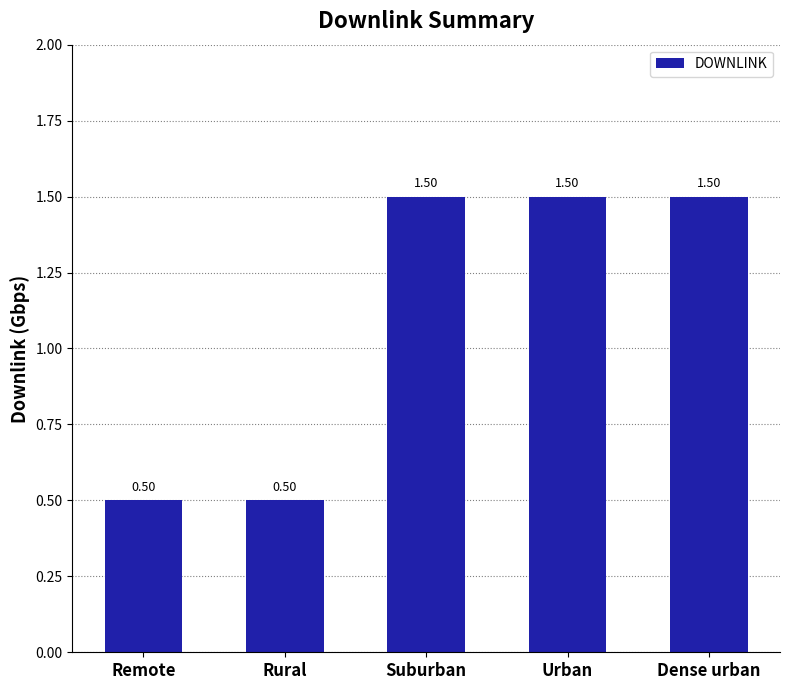

How many values are below 1?

2